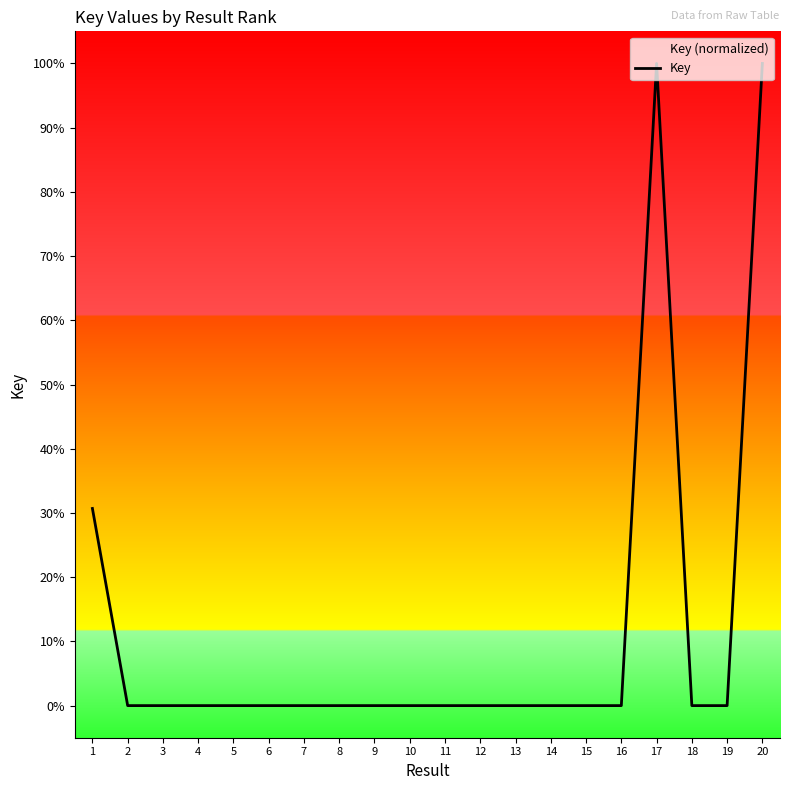

Where is the first local maximum?

5